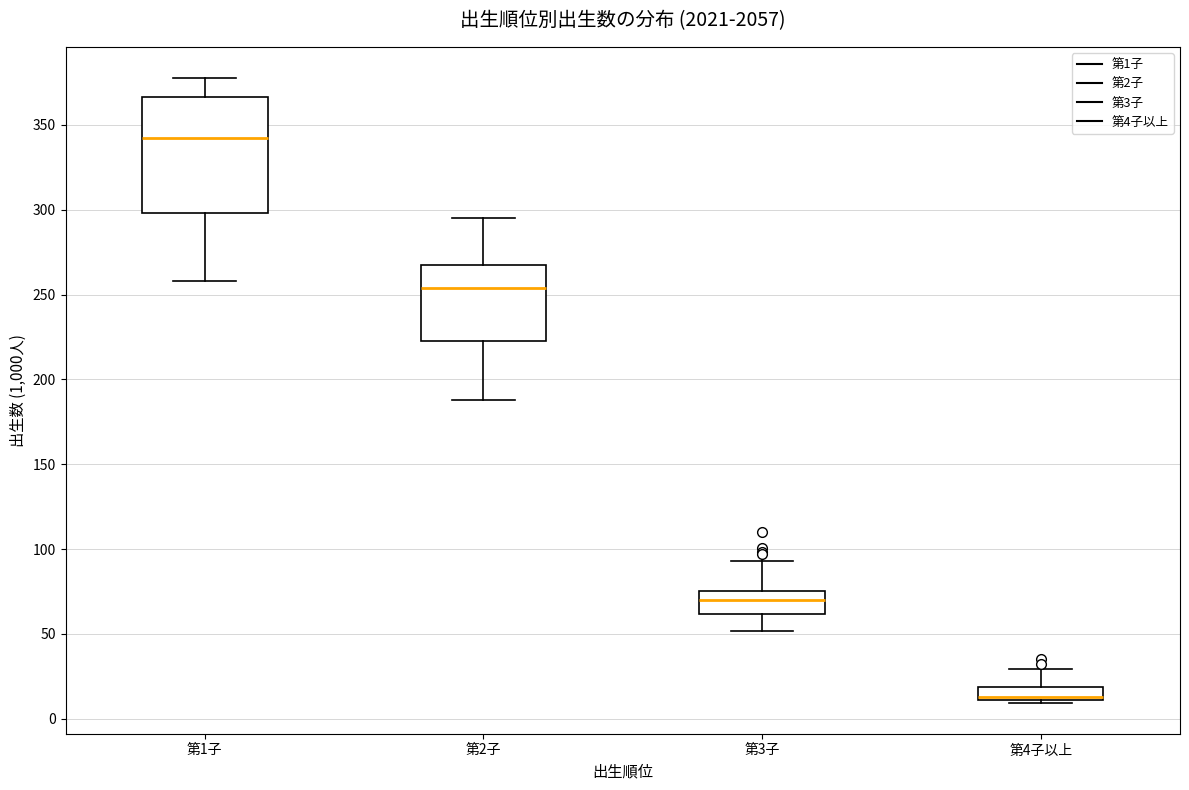

Which box is the tallest, from its lower edge to its upper edge?

第1子